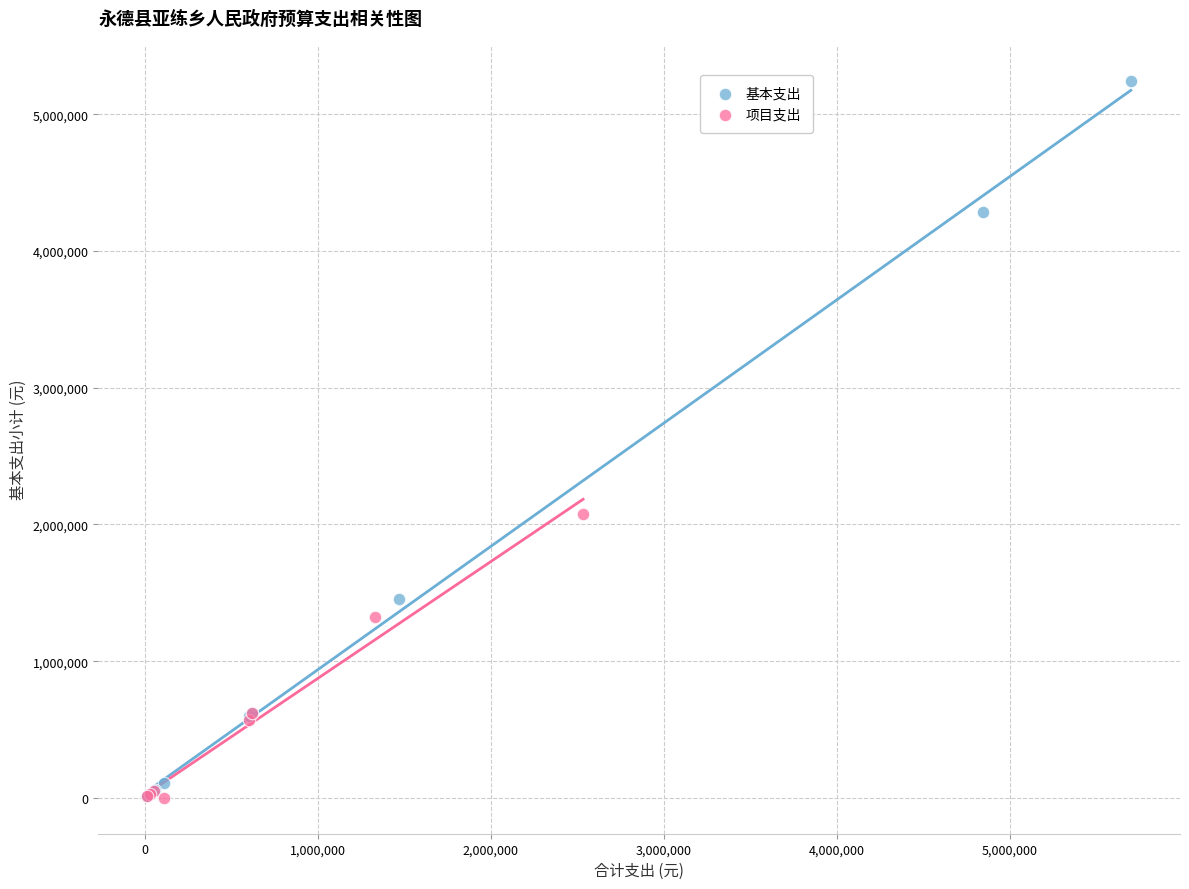

Which series reaches the maximum Y coordinate?

基本支出